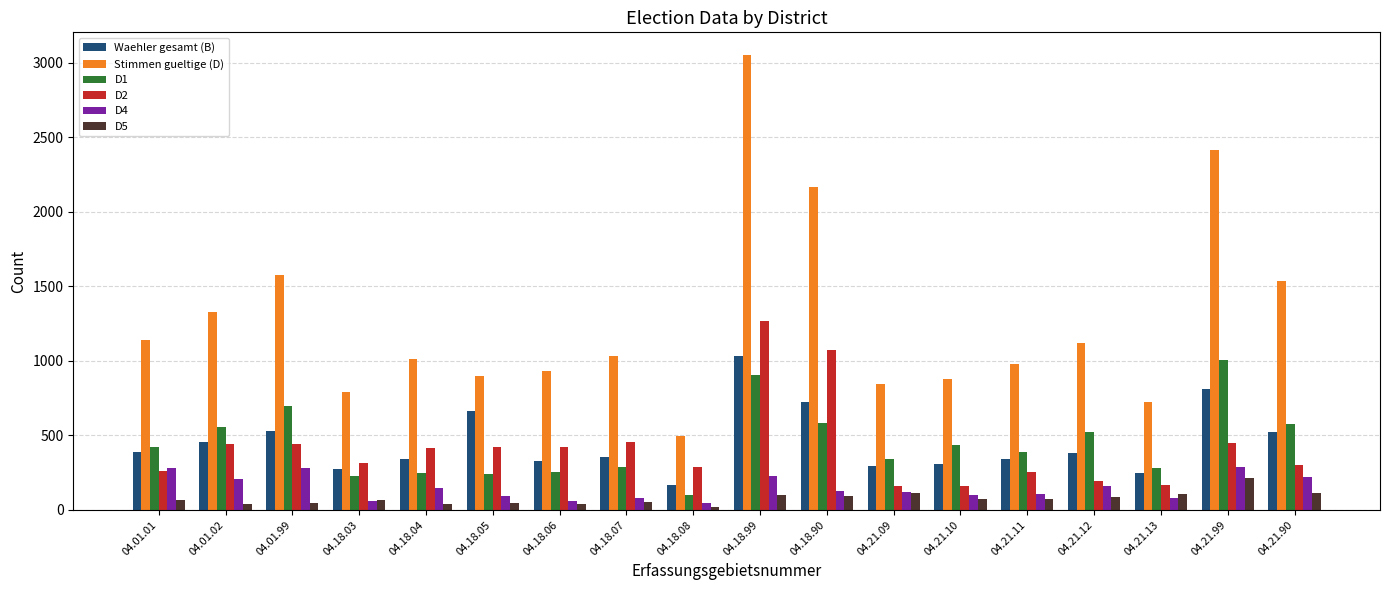

Is the value of D5 at 04.18.07 greater than the value of Waehler gesamt (B) at 04.18.04?

No